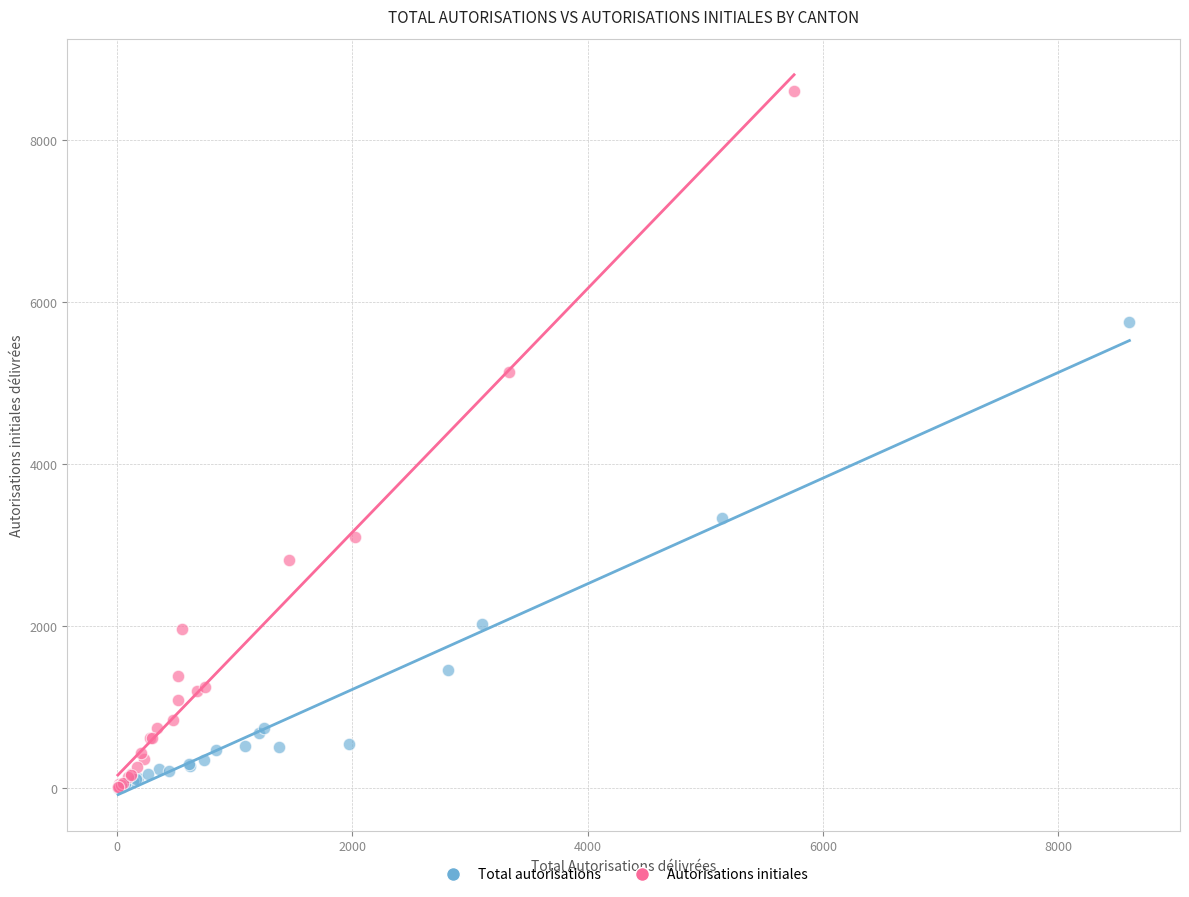

Which series has the largest Y range (max minus min)?

Autorisations initiales